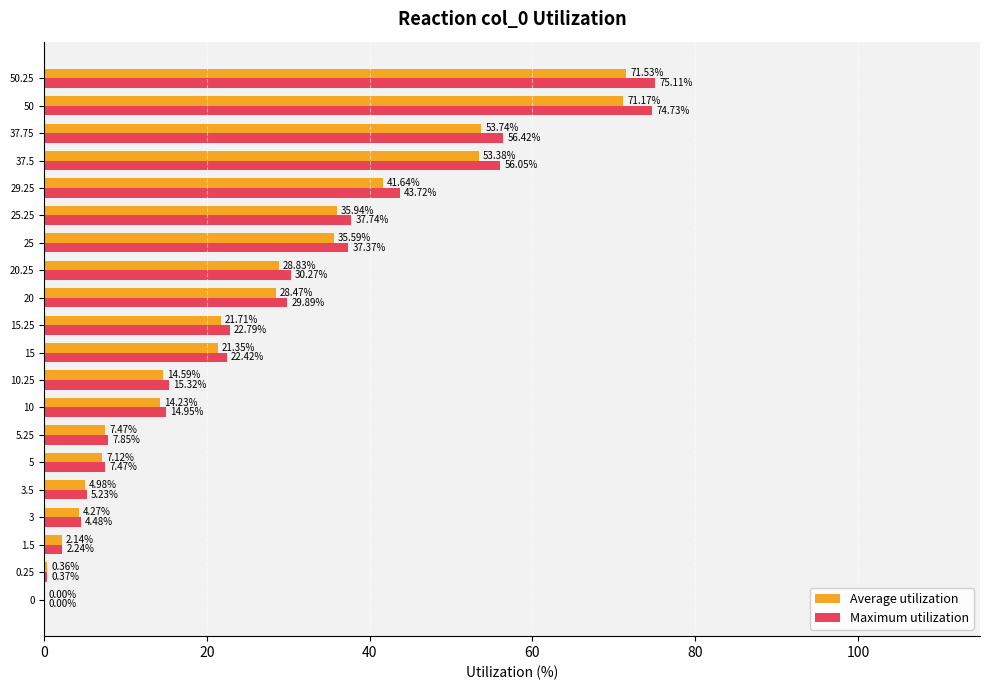

What is the sum of all Maximum utilization values?

544.4